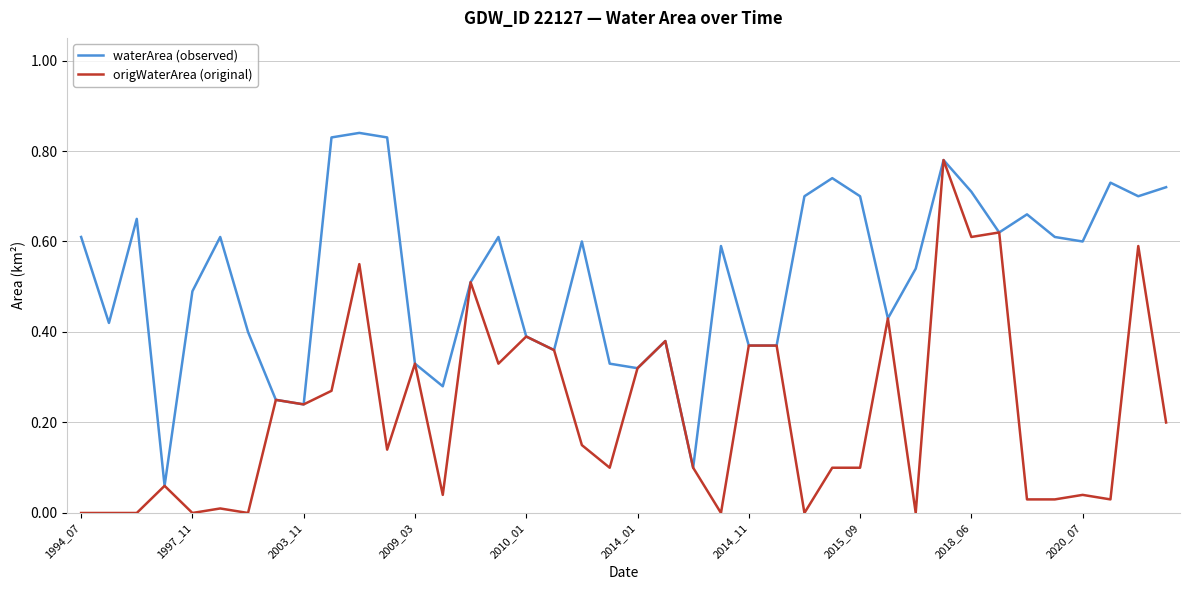

Rank the series by their average value, from lowest to highest.

origWaterArea (original), waterArea (observed)